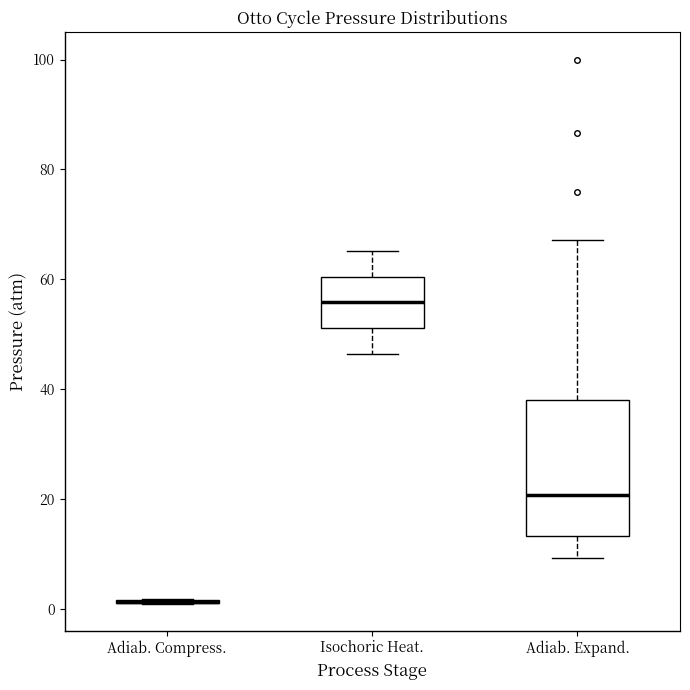

Reading left to right, transcribe this box plot: for each box, give where its median line is, the range the box spans, and where its two whiskers end, as read against the y-axis. The values are not printed on the chart, so give them approximately, as read against the axis.

Adiab. Compress.: box collapsed to a line at 2, whiskers 2 to 2
Isochoric Heat.: median 56, box 52 to 60, whiskers 46 to 66
Adiab. Expand.: median 20, box 14 to 38, whiskers 10 to 68